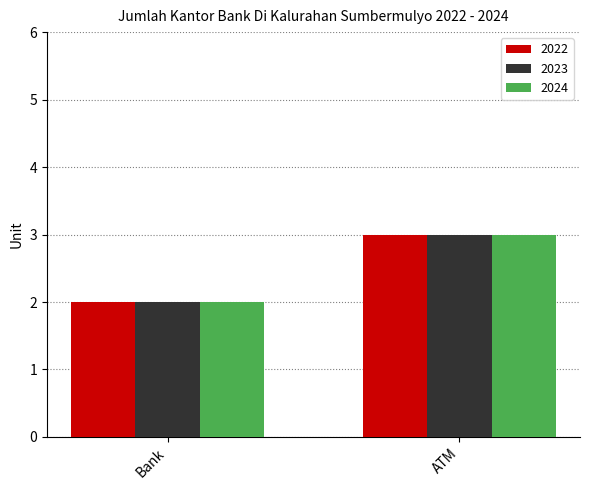

Is it true that 2024 equals 4 at Bank?

False